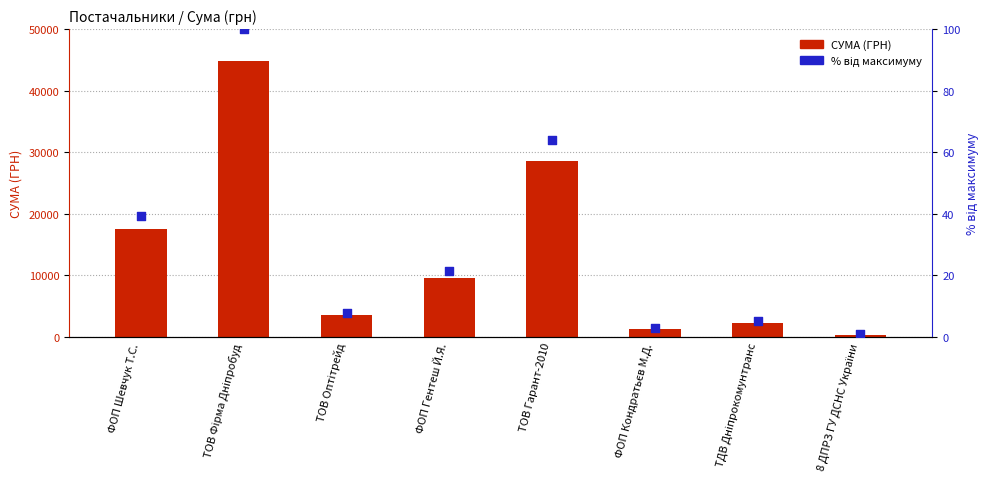

At which category is the sum across all series the highest?

ТОВ Фірма Дніпробуд